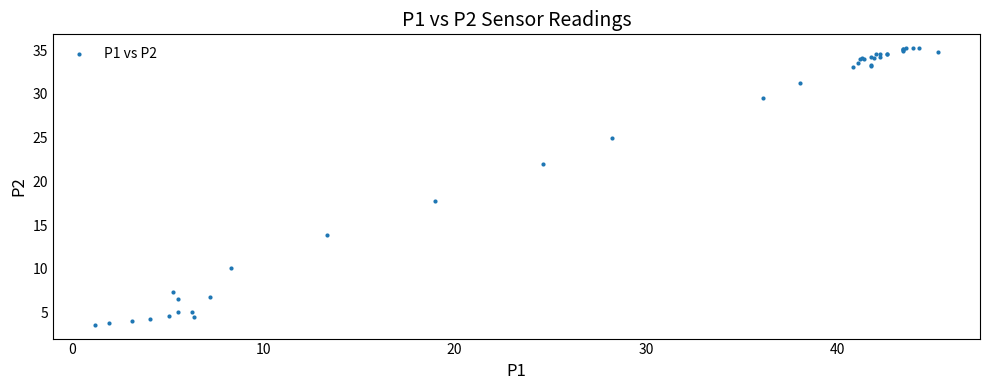

What Y value in the scatter plot is closest to 19?

17.8